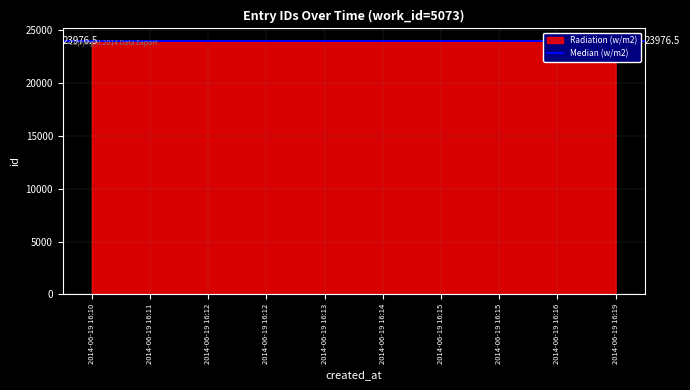

What is the sum of the values at 2014-06-19 16:12 and 2014-06-19 16:15?

47952